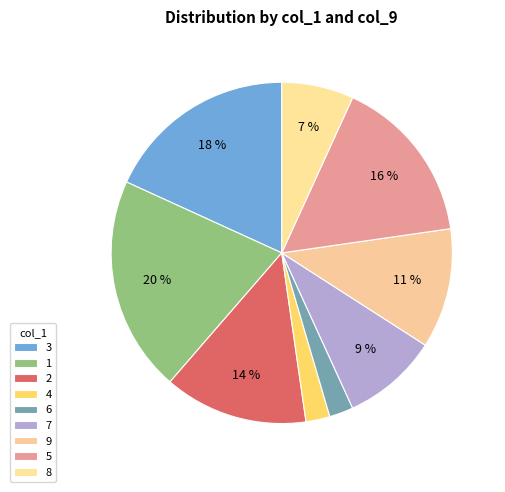

Which category has the biggest portion of the pie?

1